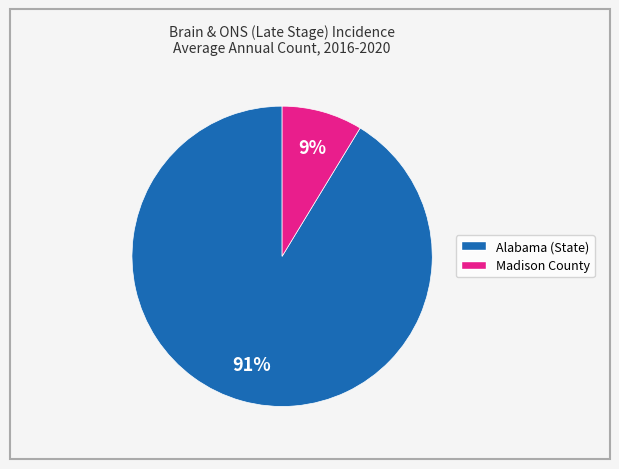

The Madison County slice represents 9% of the pie. True or false?

True